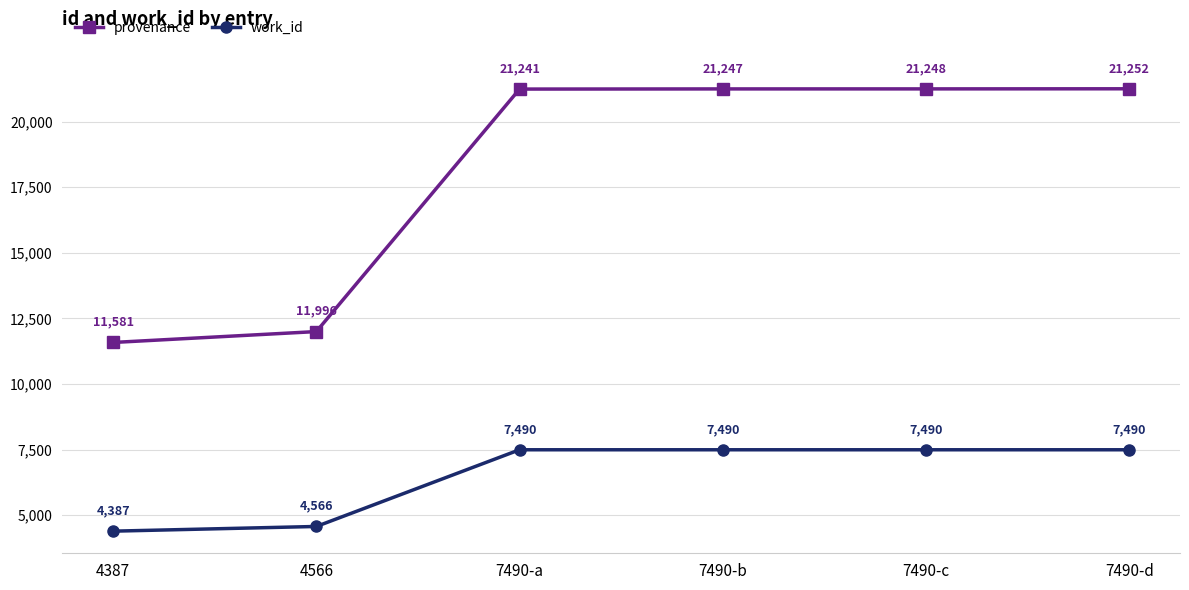

The work_id series shows 4566 at 4566. True or false?

True